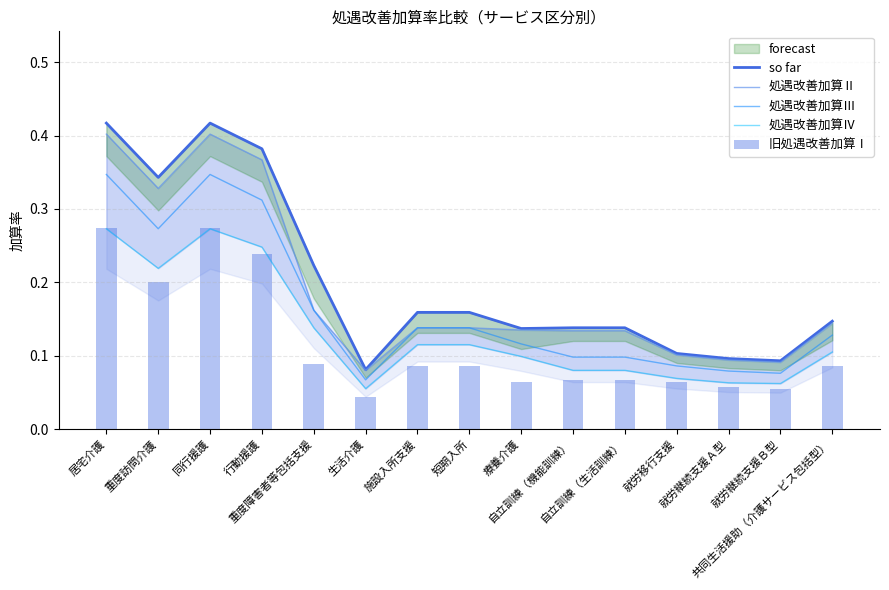

What is the highest value of the 処遇改善加算Ⅳ series?

0.3